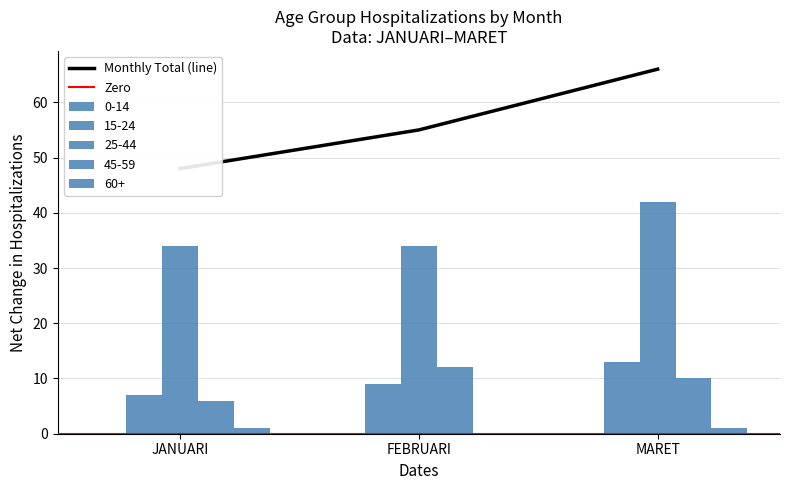

What is the difference between the maximum and minimum values in the 60+ series?

1